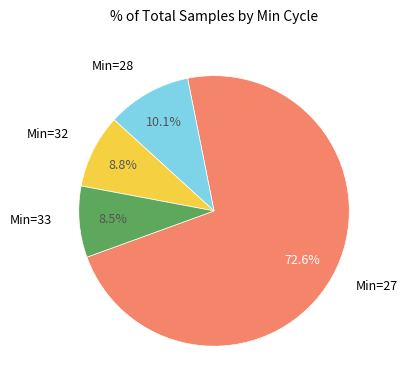

What is the largest slice in the pie chart?

Min=27